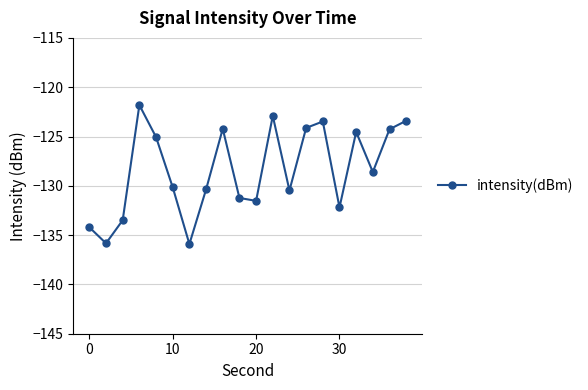

What is the value of the 14th point from the left?

-124.1